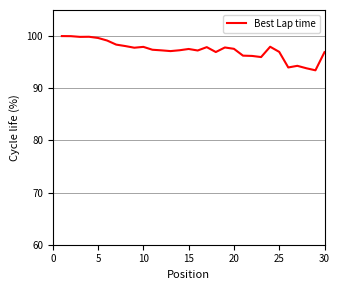

What is the difference between the maximum and minimum values?

6.6